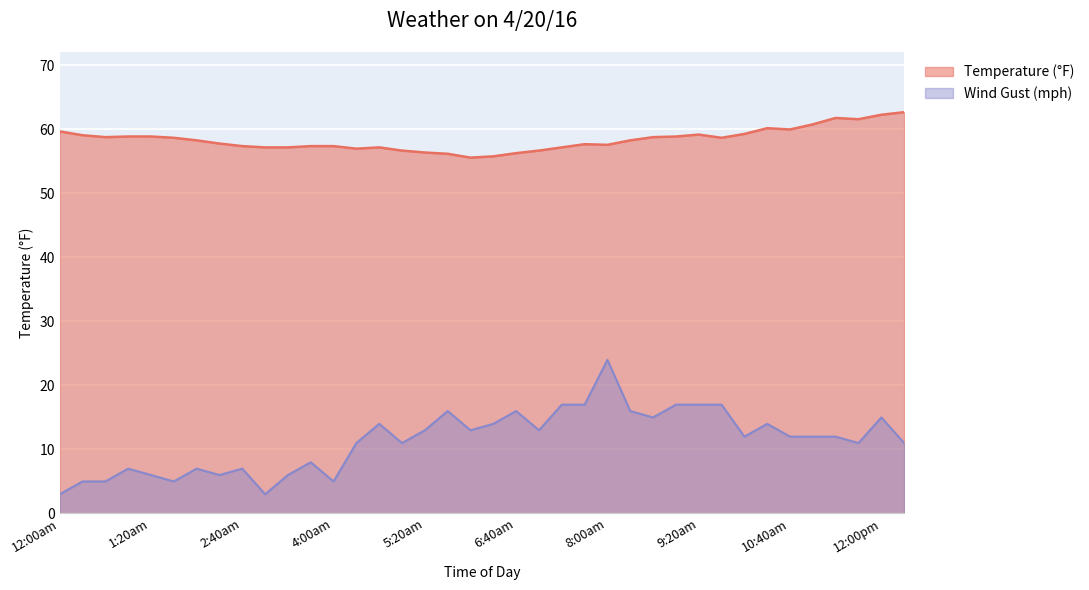

How many interior local valleys does the Temperature (°F) series have?

7